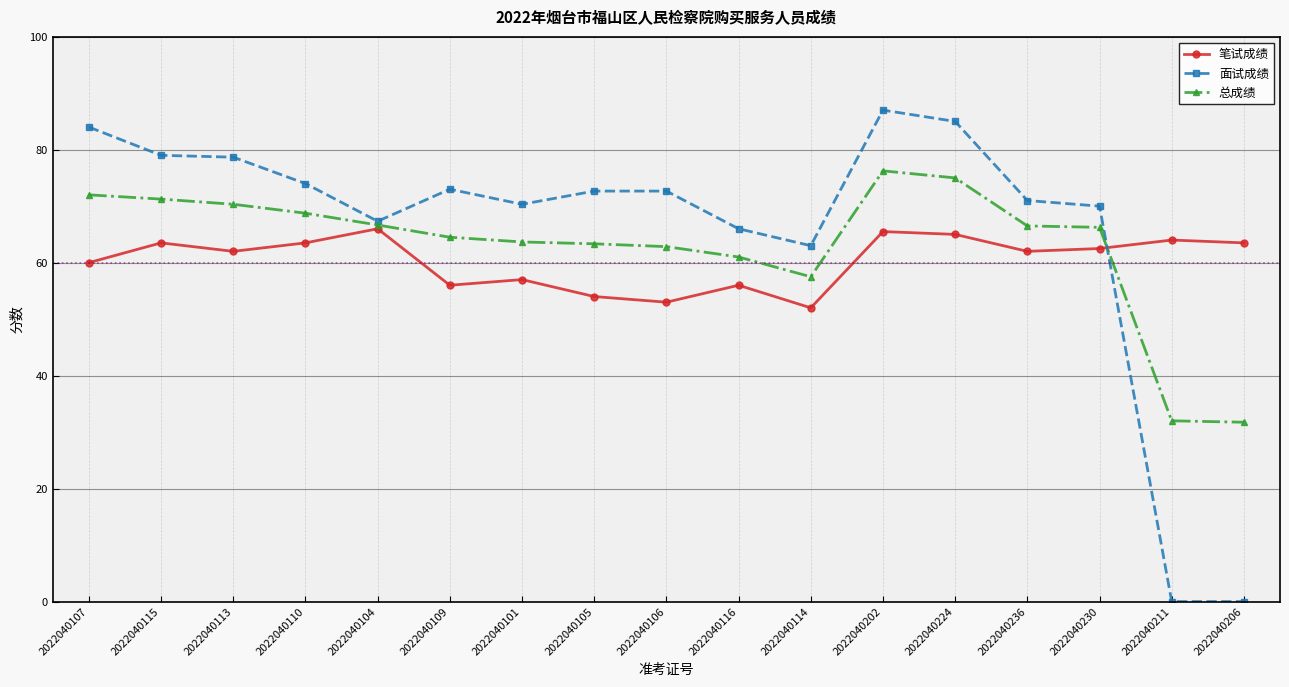

Rank the series at 2022040101 from lowest to highest value.

笔试成绩, 总成绩, 面试成绩